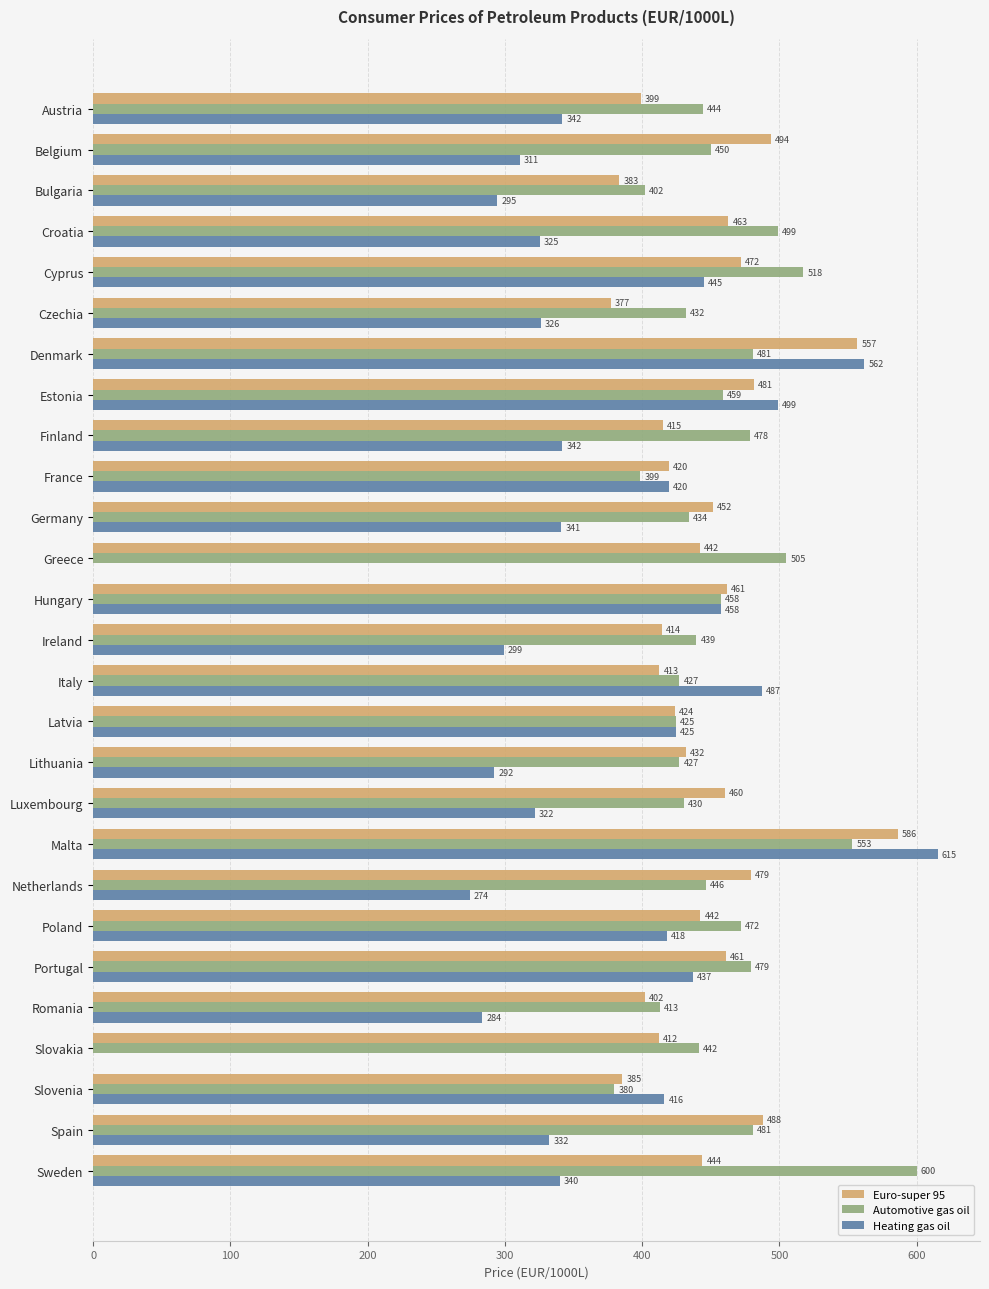

Is the value of Heating gas oil at Spain greater than the value of Automotive gas oil at Austria?

No